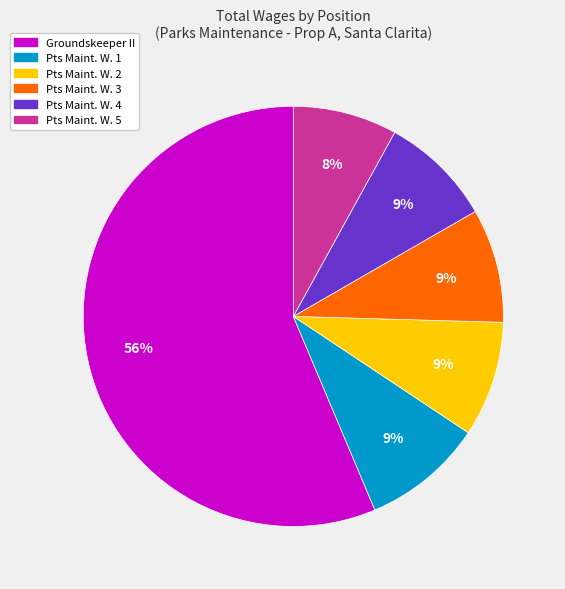

Which slice is the smallest?

Pts Maint. W. 5